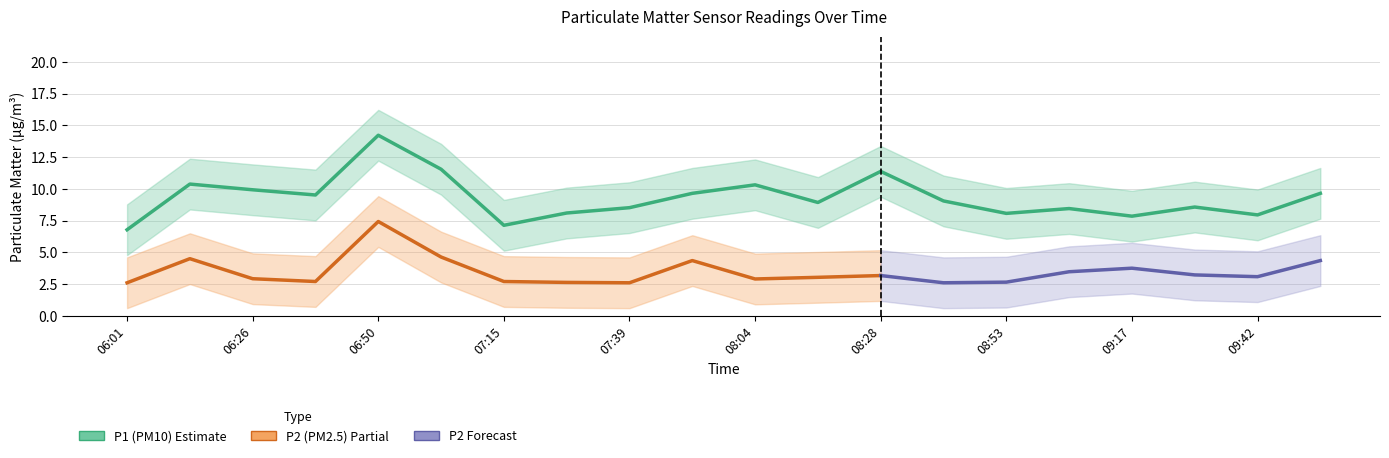

What position from the left is 06:50?

5